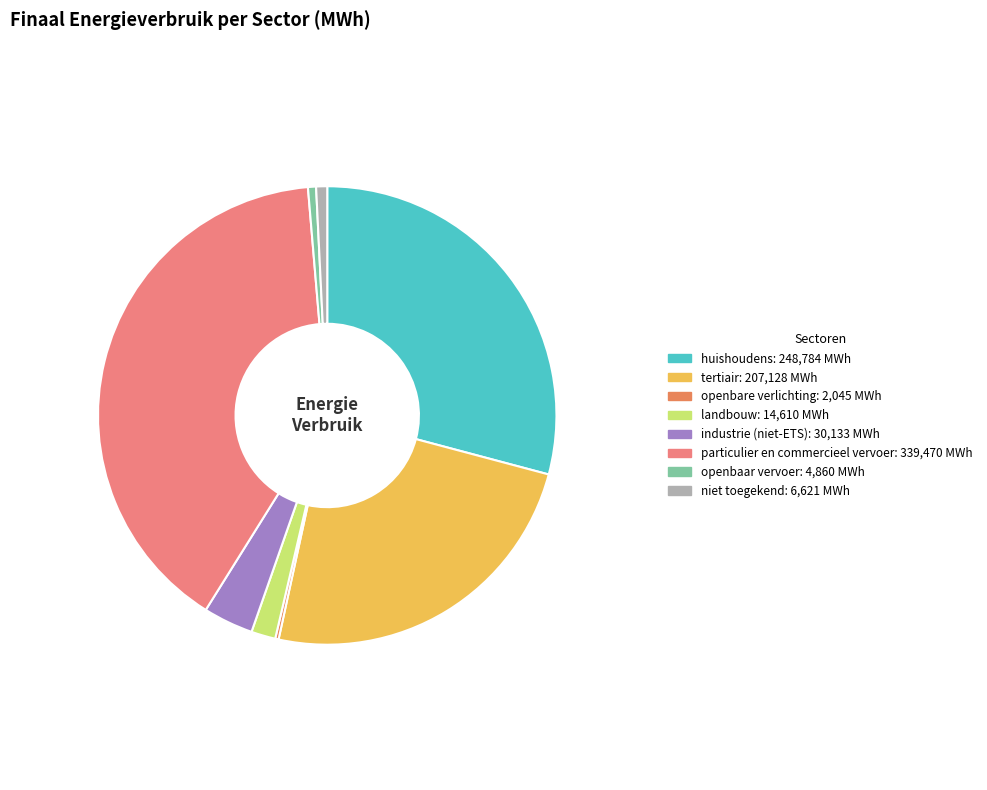

How many segments does this pie chart have?

8